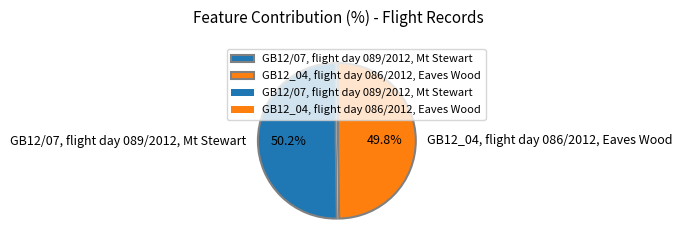

Is there any slice that represents more than half of the pie?

Yes